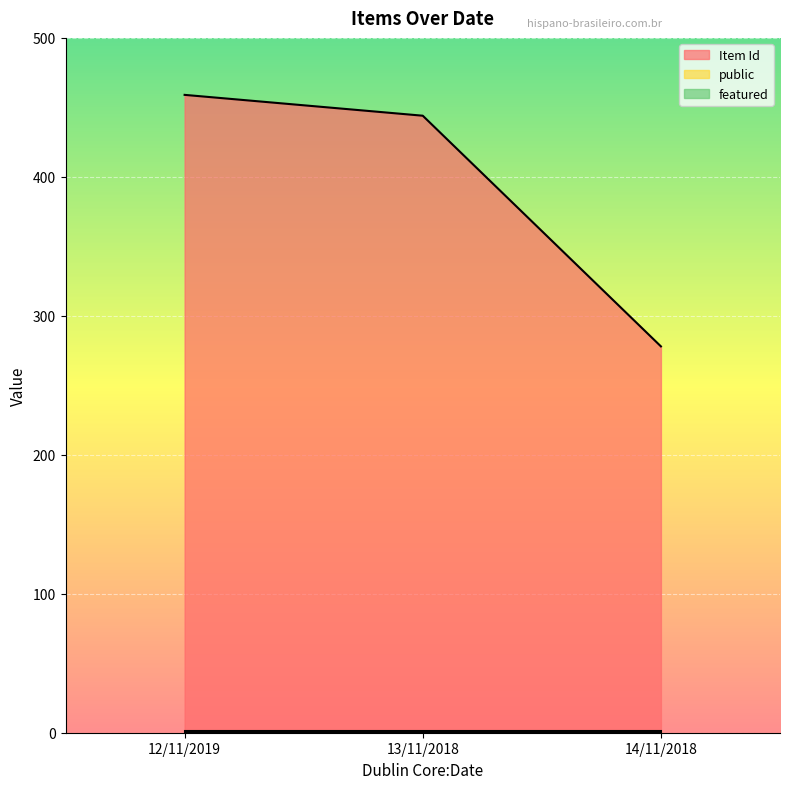

Which series changed the most between 12/11/2019 and 13/11/2018?

Item Id